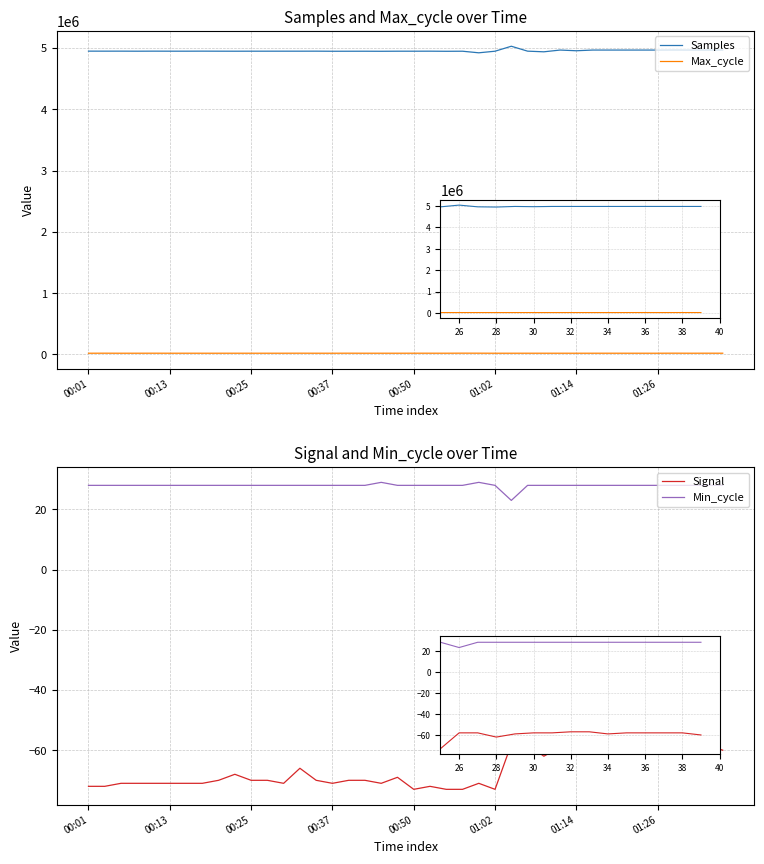

How many series are shown in this chart?

4